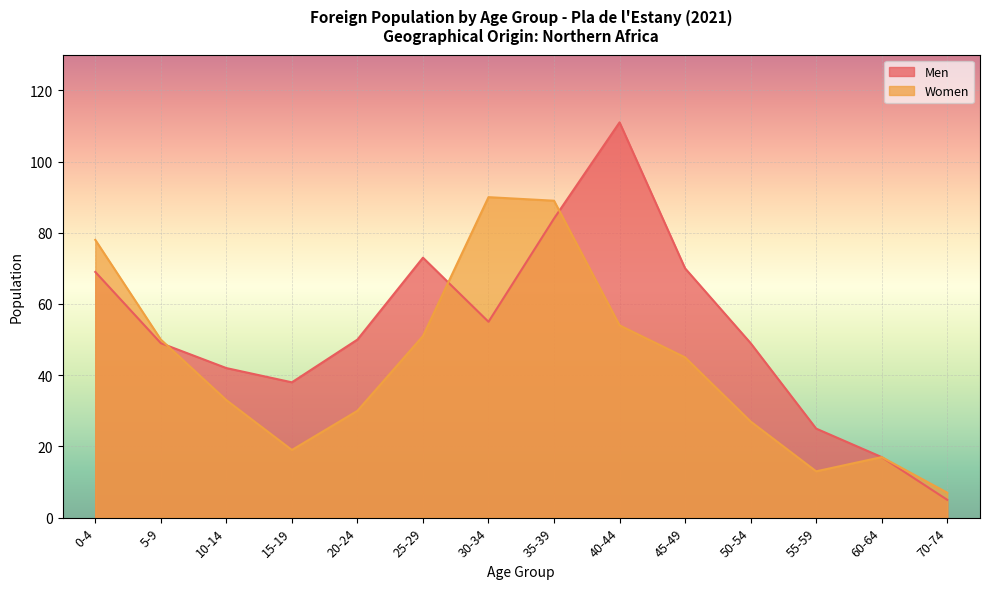

How many categories are shown in the chart?

14